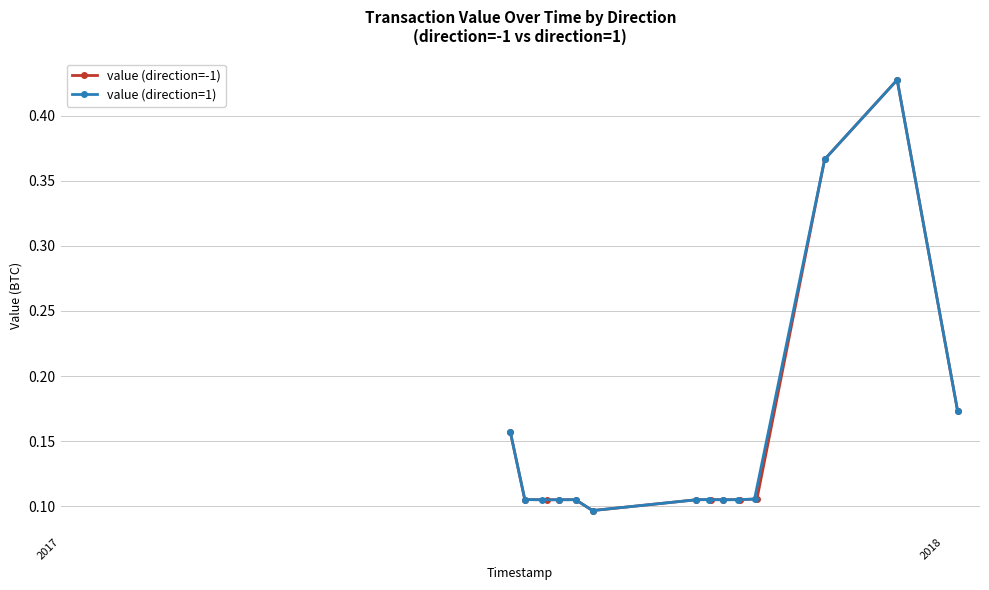

Reading right to left, what are all the values shown in this chart?

value (direction=-1): 0.2	0.4	0.4	0.1	0.1	0.1	0.1	0.1	0.1	0.1	0.1	0.1	0.1	0.2
value (direction=1): 0.2	0.4	0.4	0.1	0.1	0.1	0.1	0.1	0.1	0.1	0.1	0.1	0.1	0.2